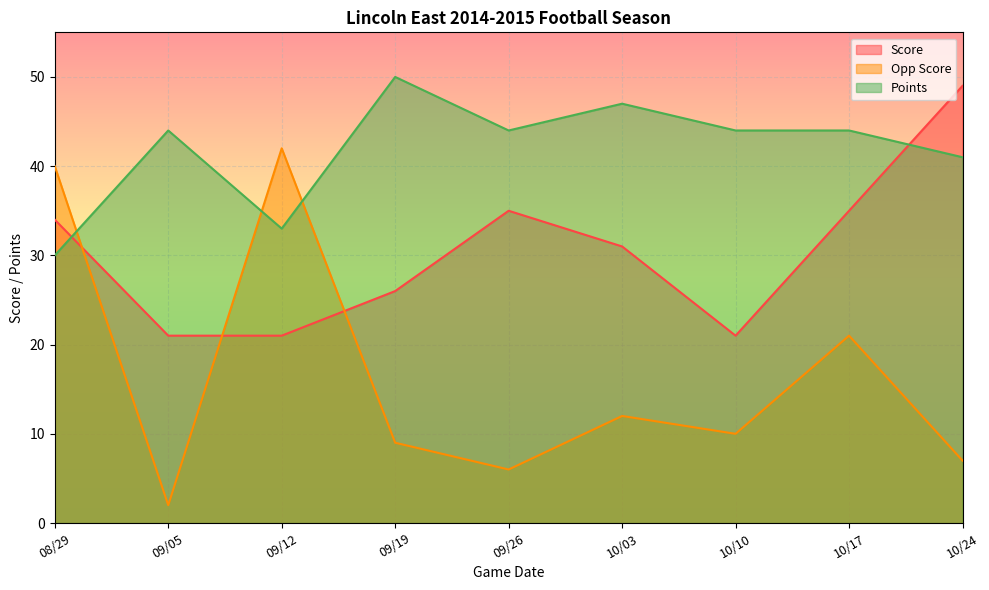

Reading left to right, list all the values displayed in this chart.

Score: 08/29=34	09/05=21	09/12=21	09/19=26	09/26=35	10/03=31	10/10=21	10/17=35	10/24=49
Opp Score: 08/29=40	09/05=2	09/12=42	09/19=9	09/26=6	10/03=12	10/10=10	10/17=21	10/24=7
Points: 08/29=30	09/05=44	09/12=33	09/19=50	09/26=44	10/03=47	10/10=44	10/17=44	10/24=41